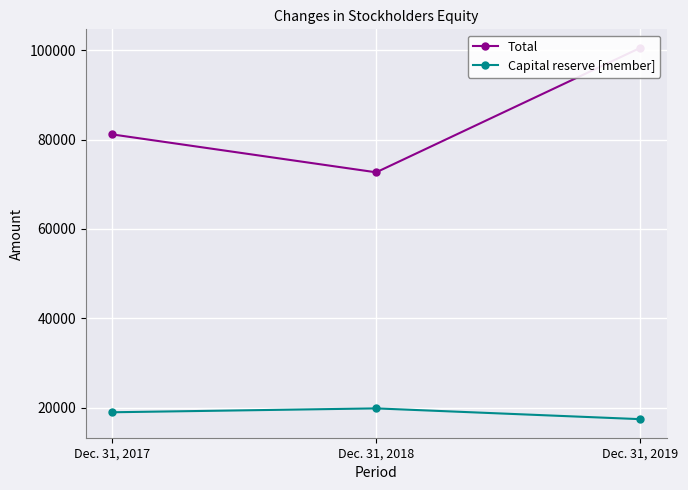

What is the highest value of the Total series?

100499